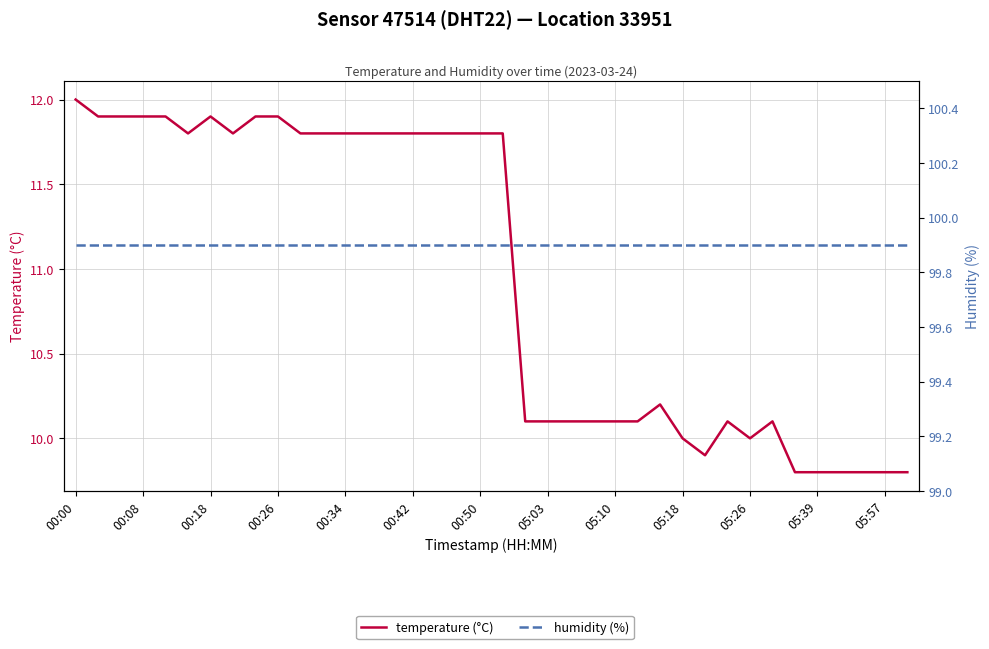

How many lines are shown in the chart?

2